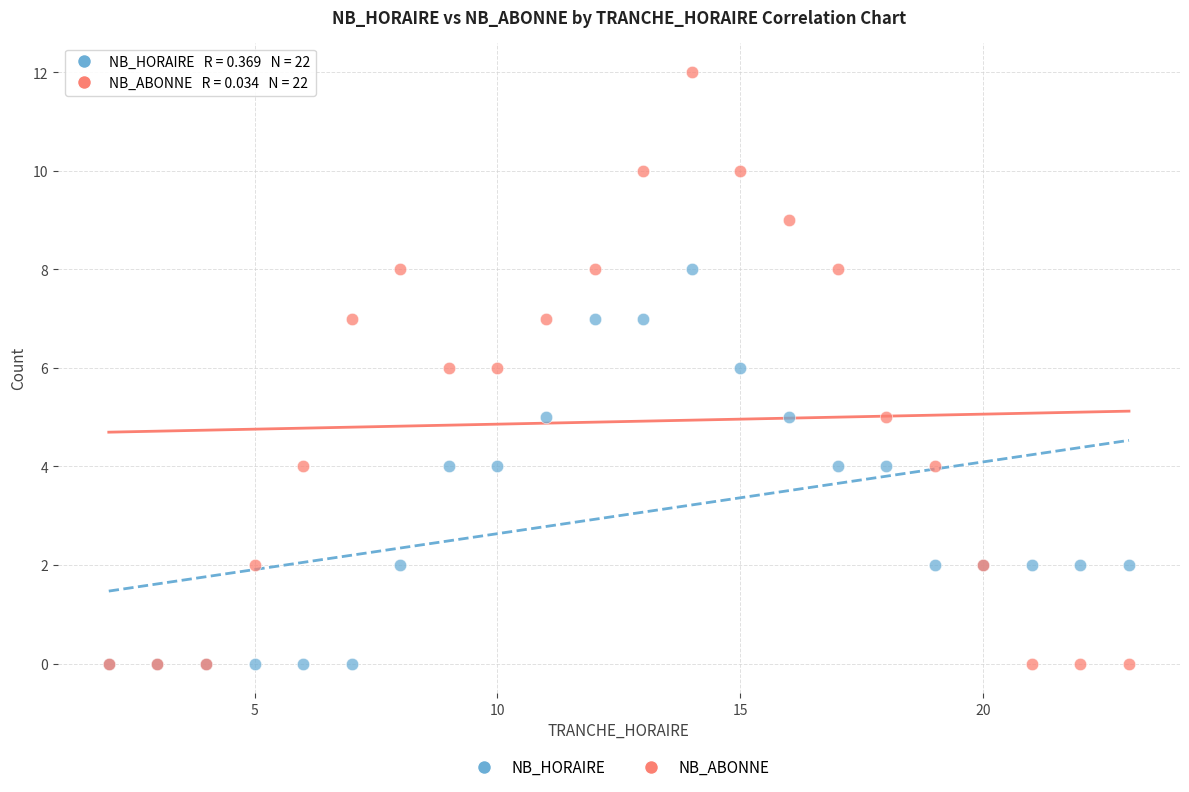

Which series has the largest Y range (max minus min)?

NB_ABONNE